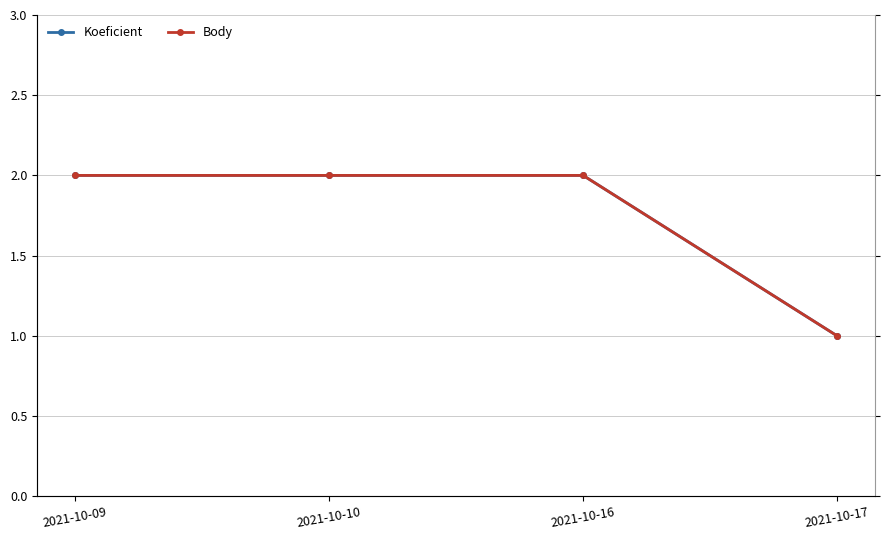

True or false: Body has more than 1 points higher than both neighbors.

False